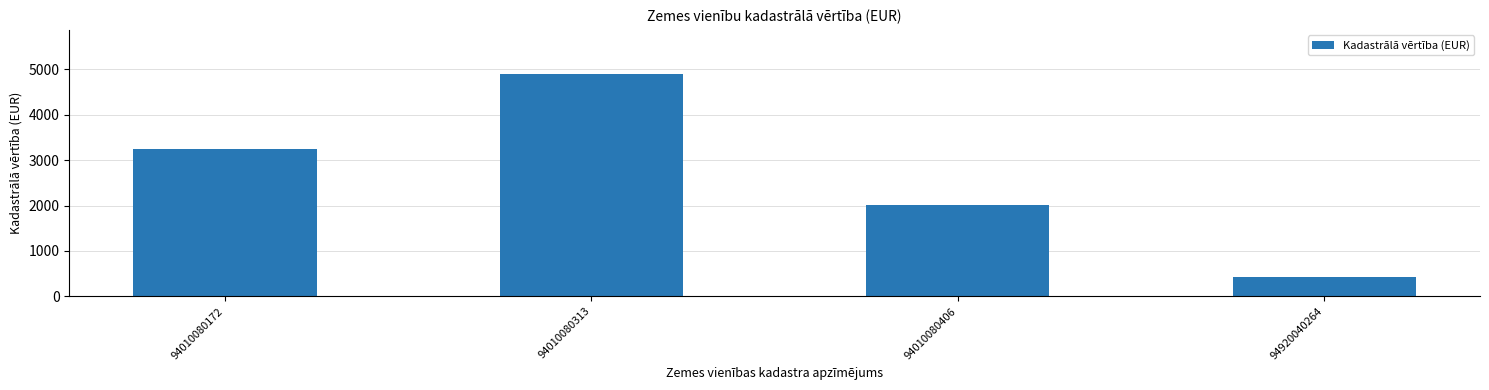

What is the change in value from 94010080313 to 94010080406?

-2890